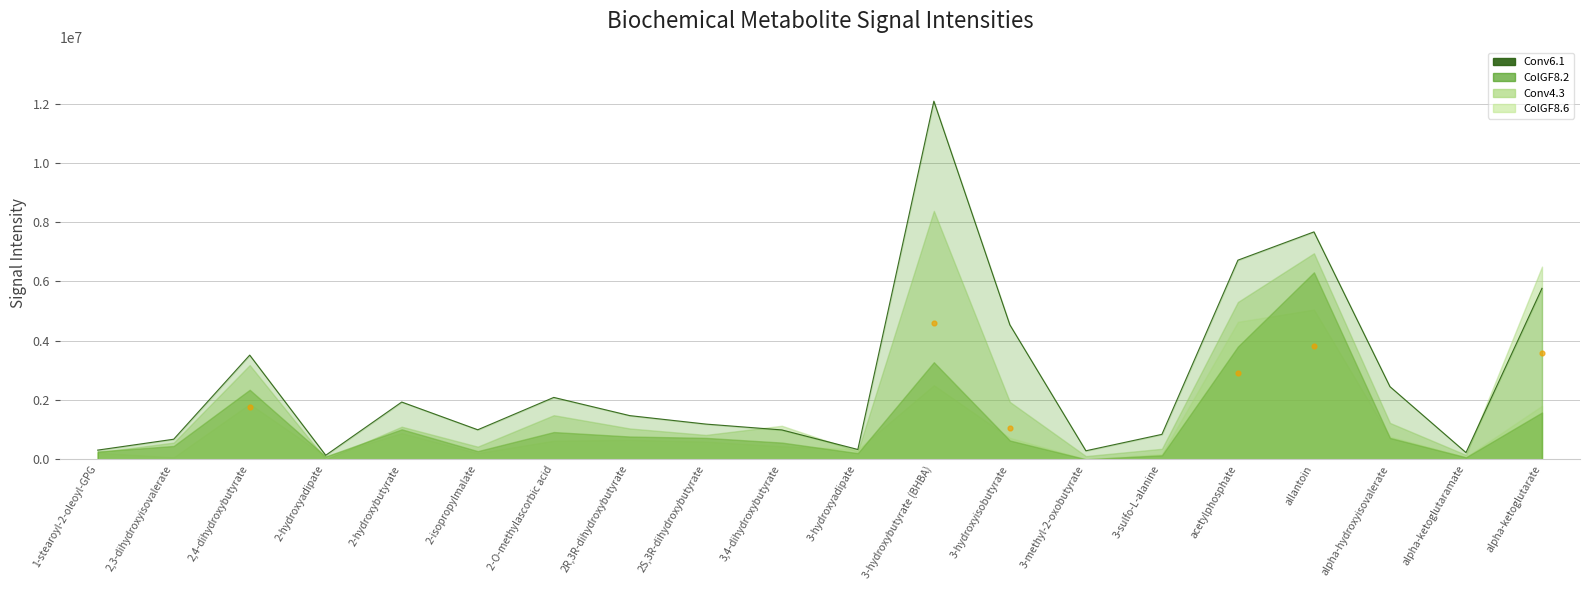

What is the change in value from 1-stearoyl-2-oleoyl-GPG to alpha-ketoglutaramate?

-83208